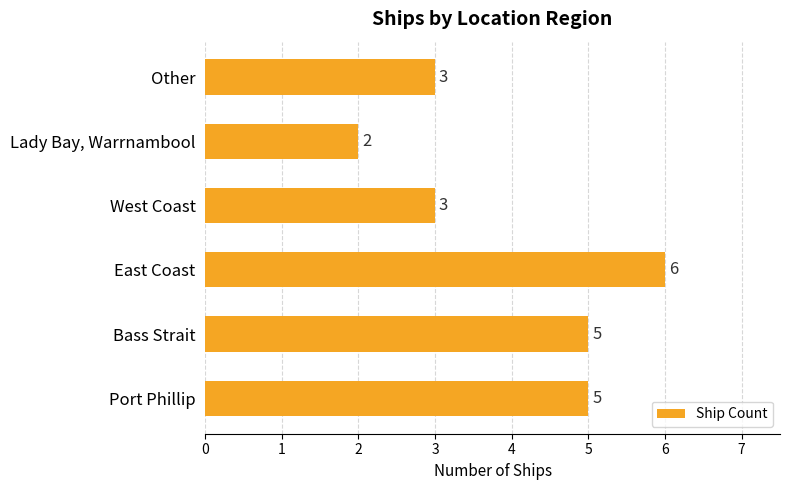

What is the difference between the maximum and minimum values?

4